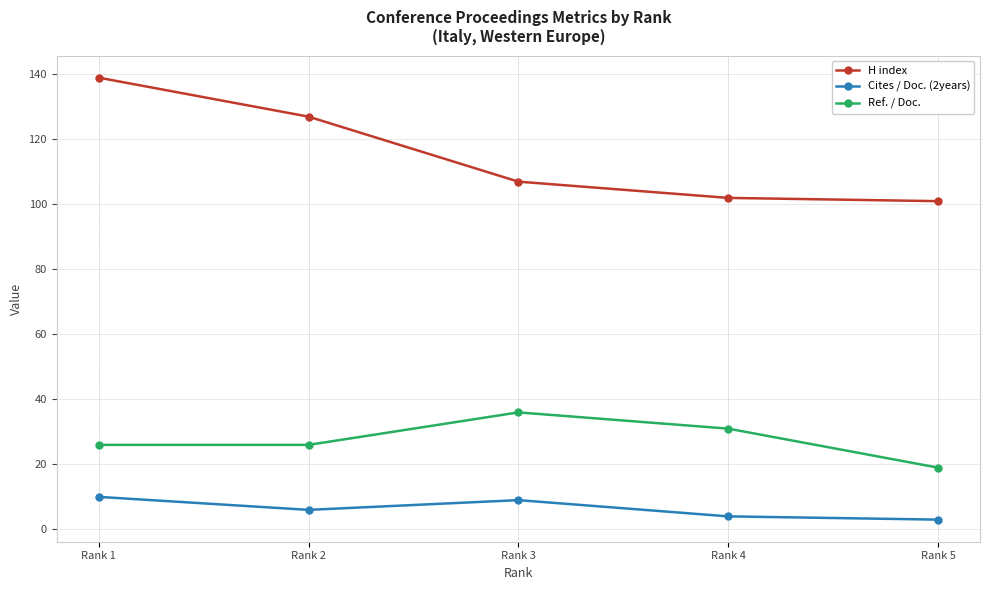

Is the value of H index at Rank 2 greater than the value of Cites / Doc. (2years) at Rank 5?

Yes